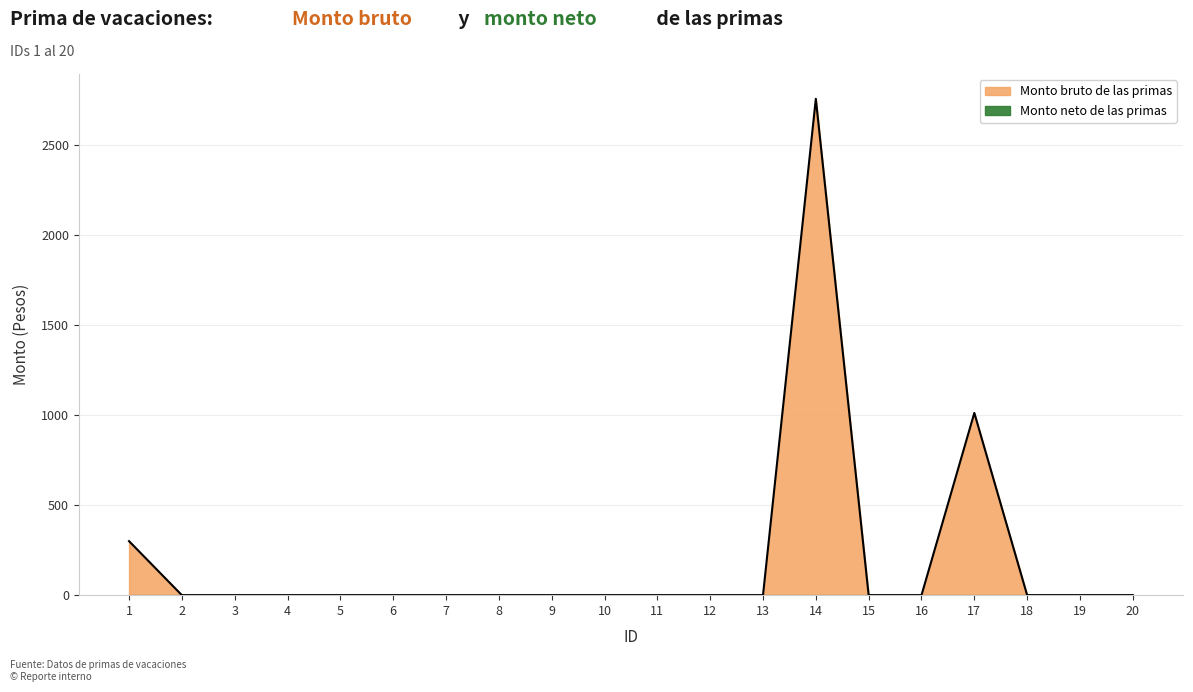

Rank the categories by value from lowest to highest.

2, 3, 4, 5, 6, 7, 8, 9, 10, 11, 12, 13, 15, 16, 18, 19, 20, 1, 17, 14